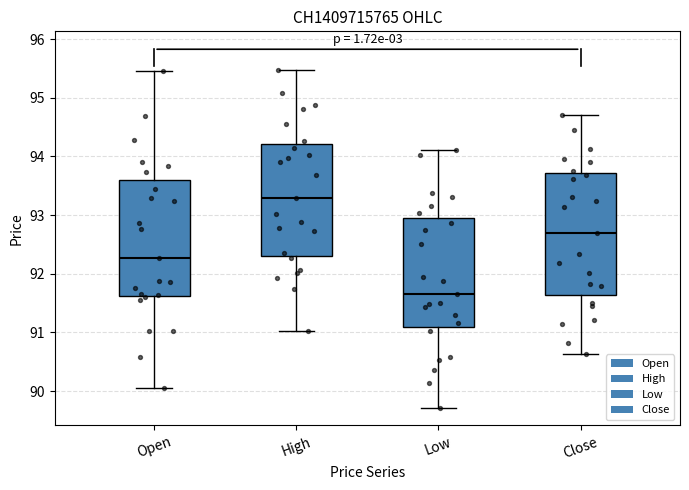

Where does the lower whisker of the box for Open end on the y-axis? The values are not printed on the chart, so give them approximately, as read against the axis.

90.1